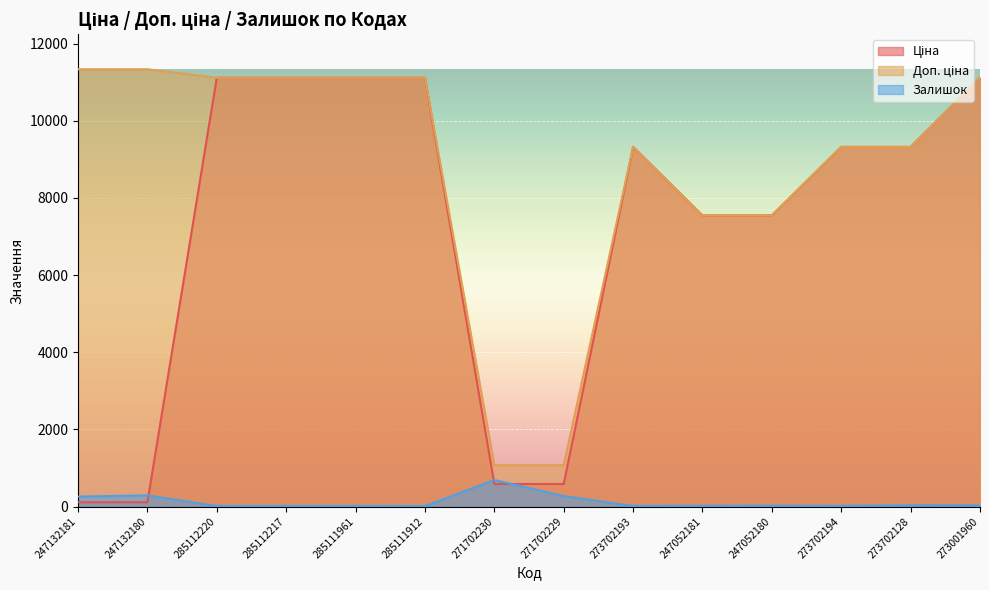

Reading left to right, transcribe all the data shown in this chart.

Ціна: 247132181=113.3	247132180=113.3	285112220=11113.6	285112217=11113.6	285111961=11113.6	285111912=11113.6	271702230=586.0	271702229=586.0	273702193=9321.4	247052181=7545.9	247052180=7545.9	273702194=9321.4	273702128=9321.4	273001960=11113.6
Доп. ціна: 247132181=11334.0	247132180=11334.0	285112220=11113.6	285112217=11113.6	285111961=11113.6	285111912=11113.6	271702230=1074.5	271702229=1074.5	273702193=9321.4	247052181=7545.9	247052180=7545.9	273702194=9321.4	273702128=9321.4	273001960=11113.6
Залишок: 247132181=260.0	247132180=290.0	285112220=17.0	285112217=17.0	285111961=17.0	285111912=14.0	271702230=690.0	271702229=272.0	273702193=17.0	247052181=20.0	247052180=21.0	273702194=18.0	273702128=34.0	273001960=33.0